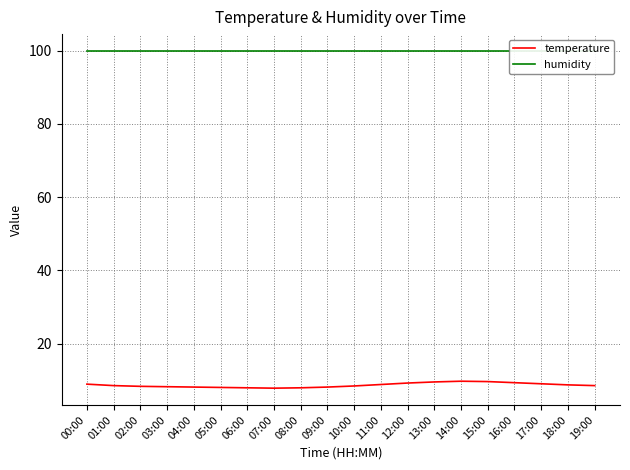

What is the label of the 5th point from the right?

15:00